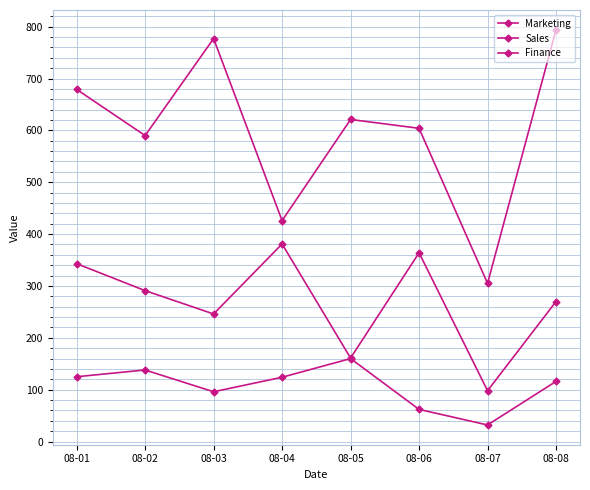

Which series changed the most between 08-03 and 08-06?

Sales